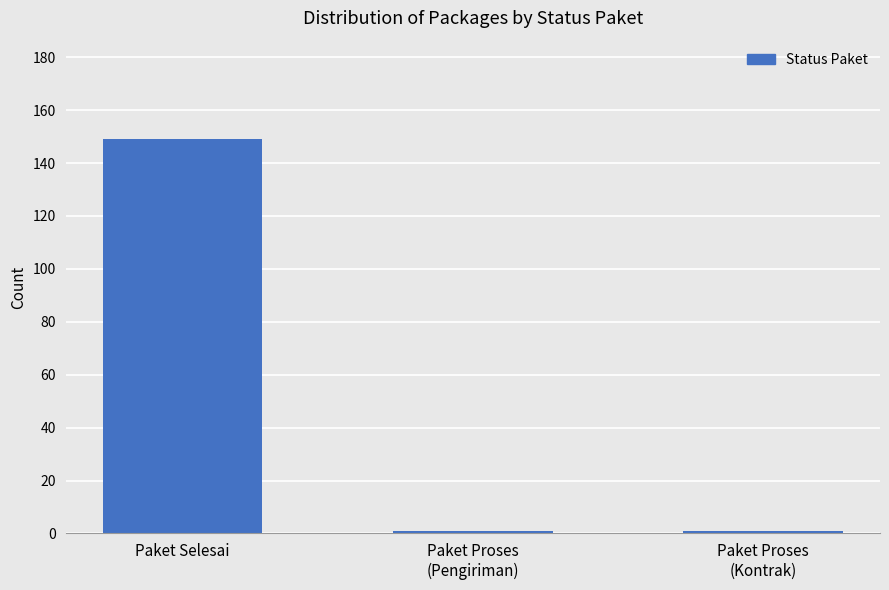

Read the value at Paket Selesai.

149